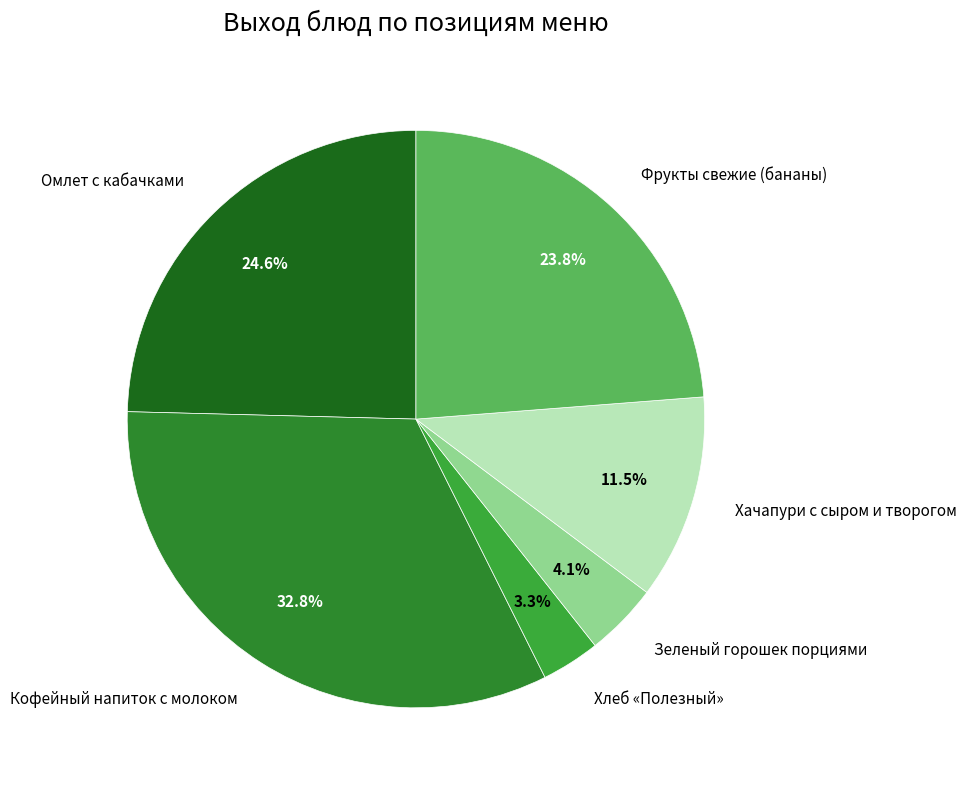

How many segments does this pie chart have?

6